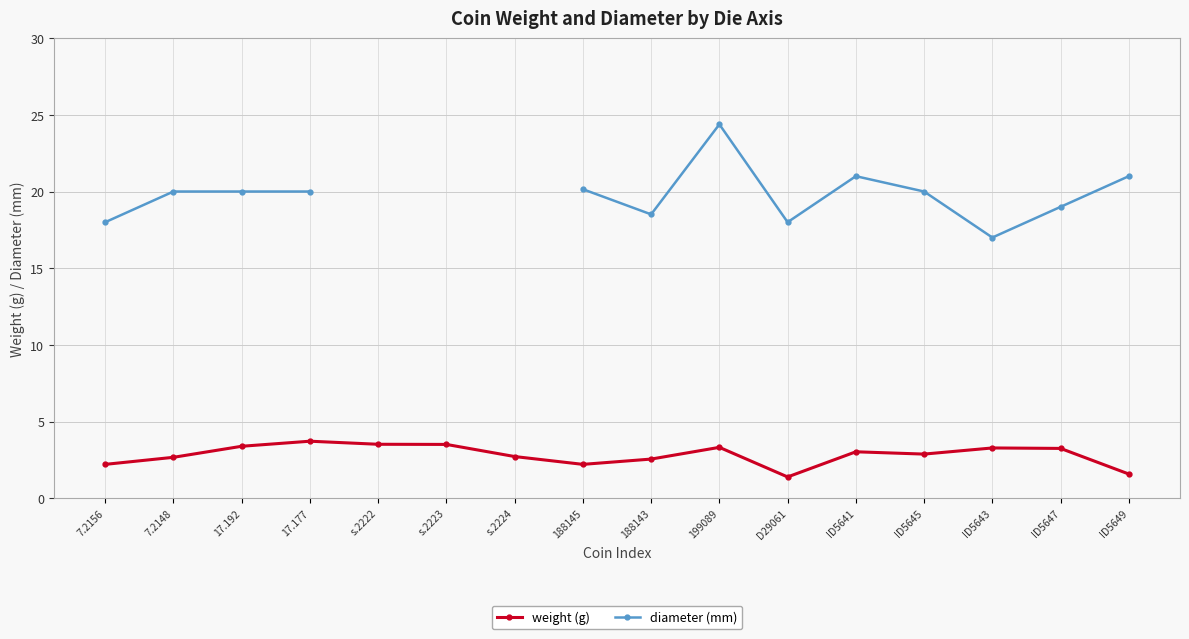

Count the number of data series in this chart.

2